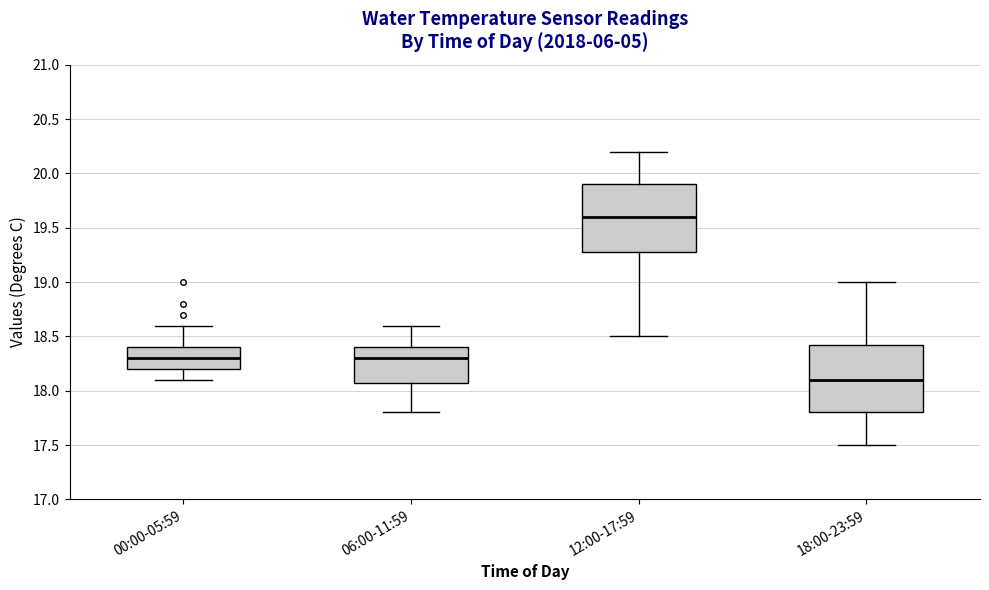

Which box's median line is the lowest?

18:00-23:59